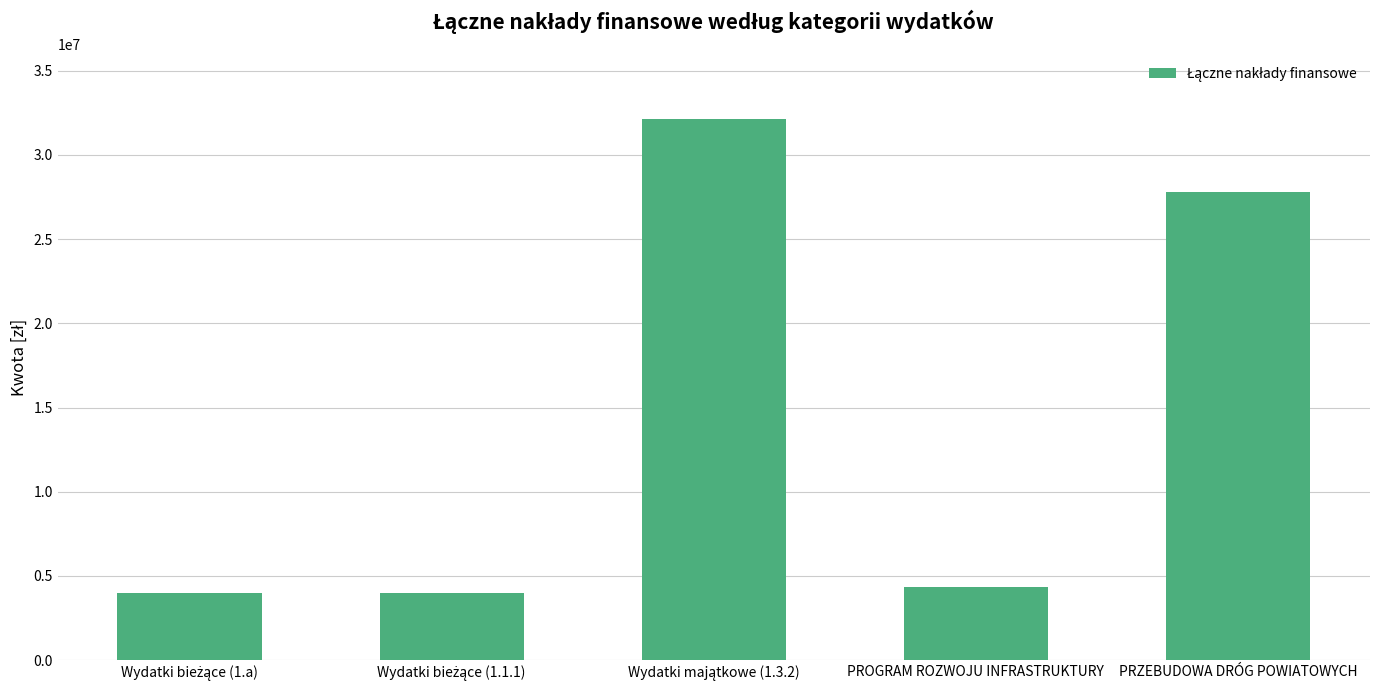

What is the difference between the second highest and minimum values?

23766754